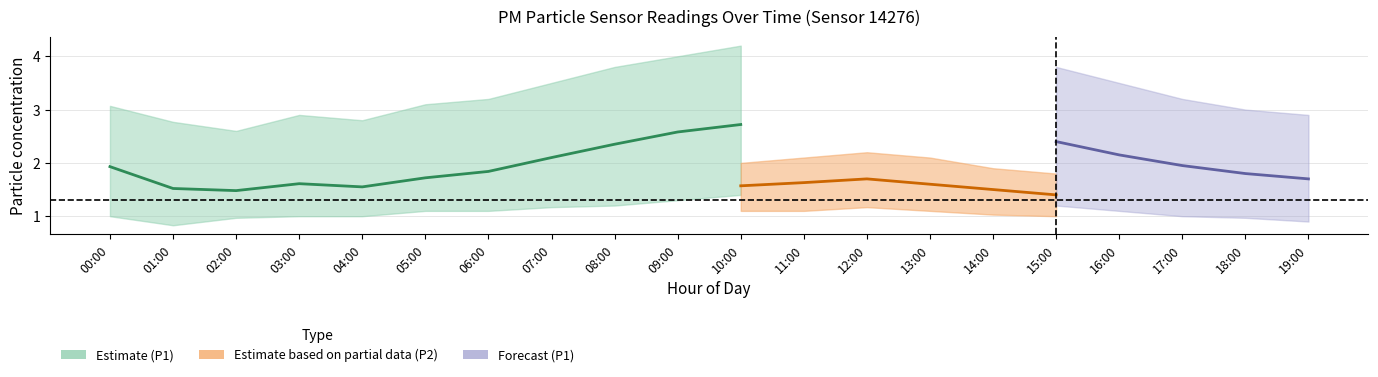

What is the minimum value shown in the chart?

0.8